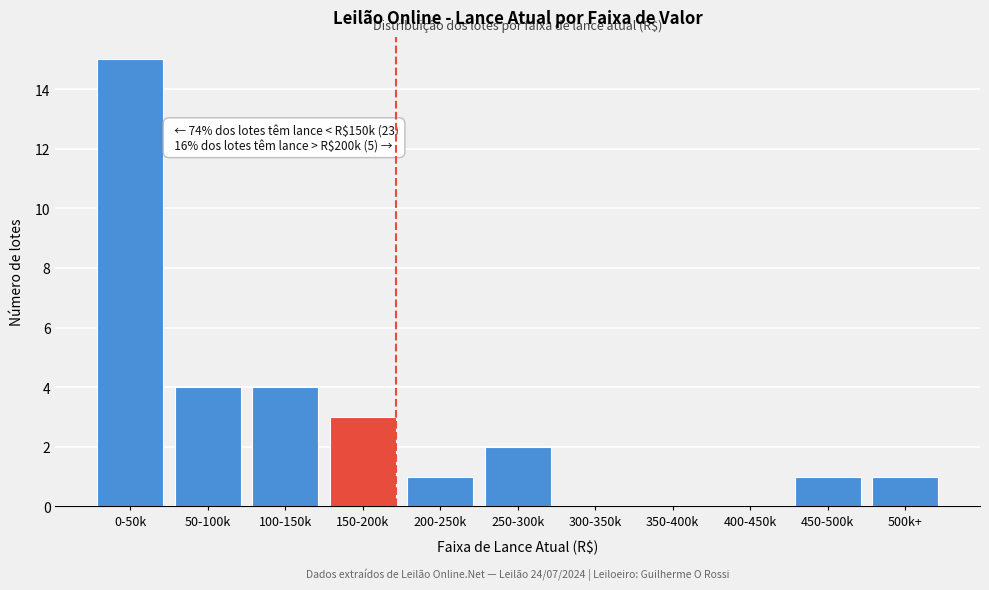

Reading left to right, transcribe all the data shown in this chart.

0-50k=15	50-100k=4	100-150k=4	150-200k=3	200-250k=1	250-300k=2	300-350k=0	350-400k=0	400-450k=0	450-500k=1	500k+=1